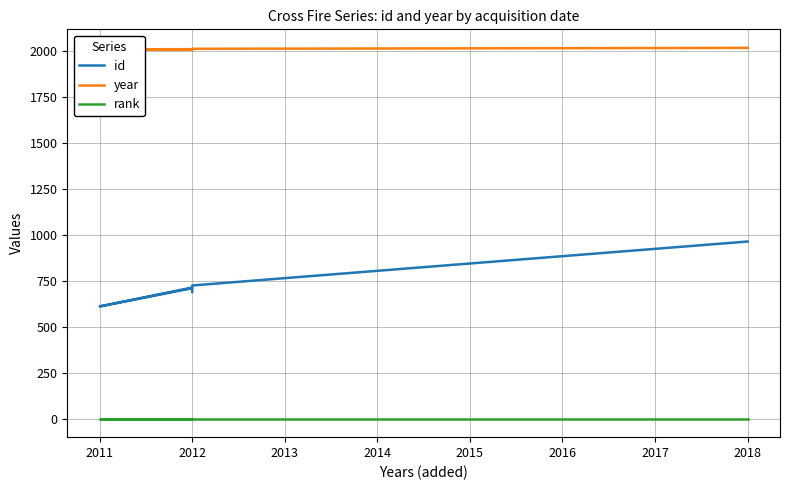

Is it true that id equals 1239 at 2012?

False